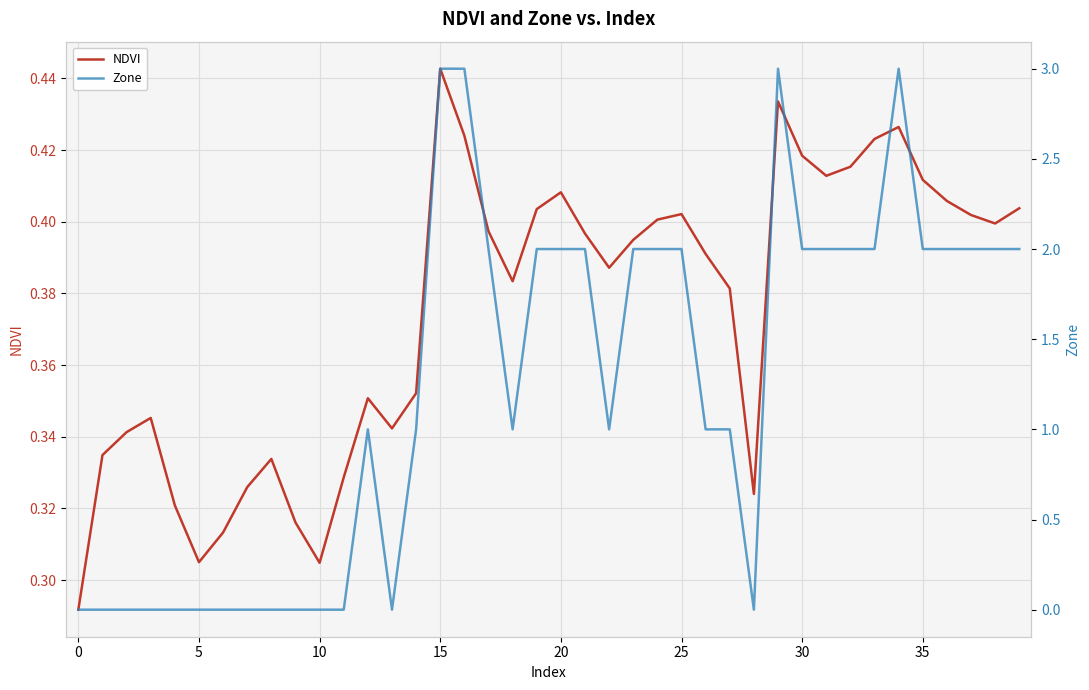

Where does the Zone series first go above 2?

15